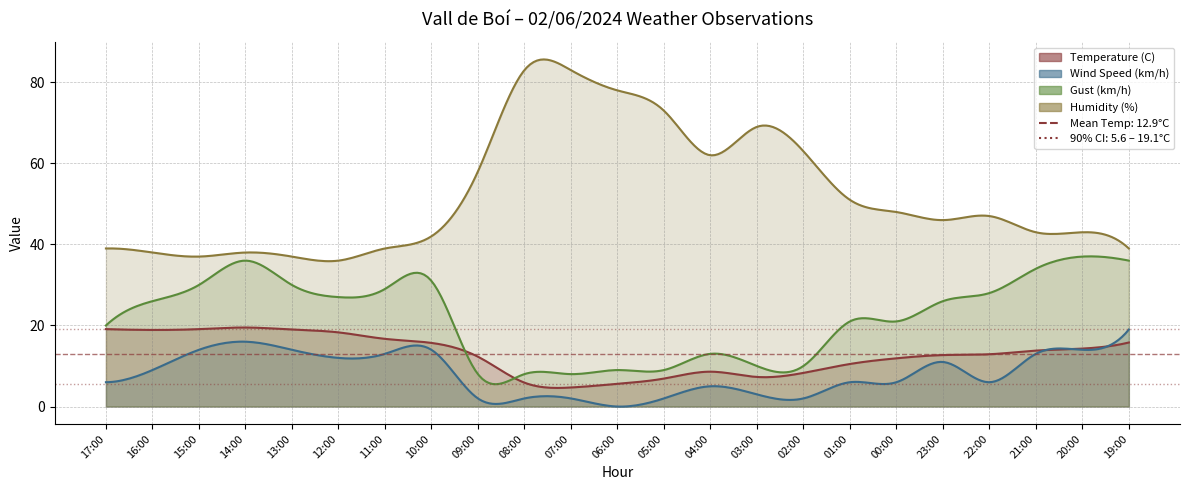

True or false: Wind Speed (km/h) and Gust (km/h) intersect in this chart.

False